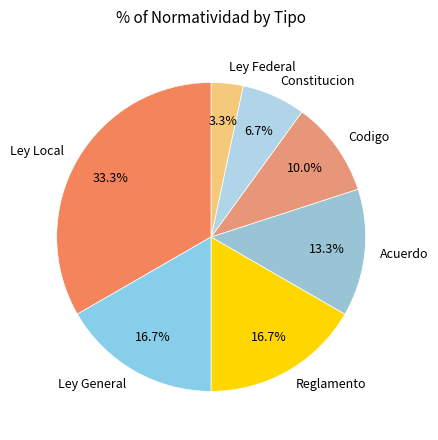

What percentage is the Constitucion slice, to the nearest percent?

7%